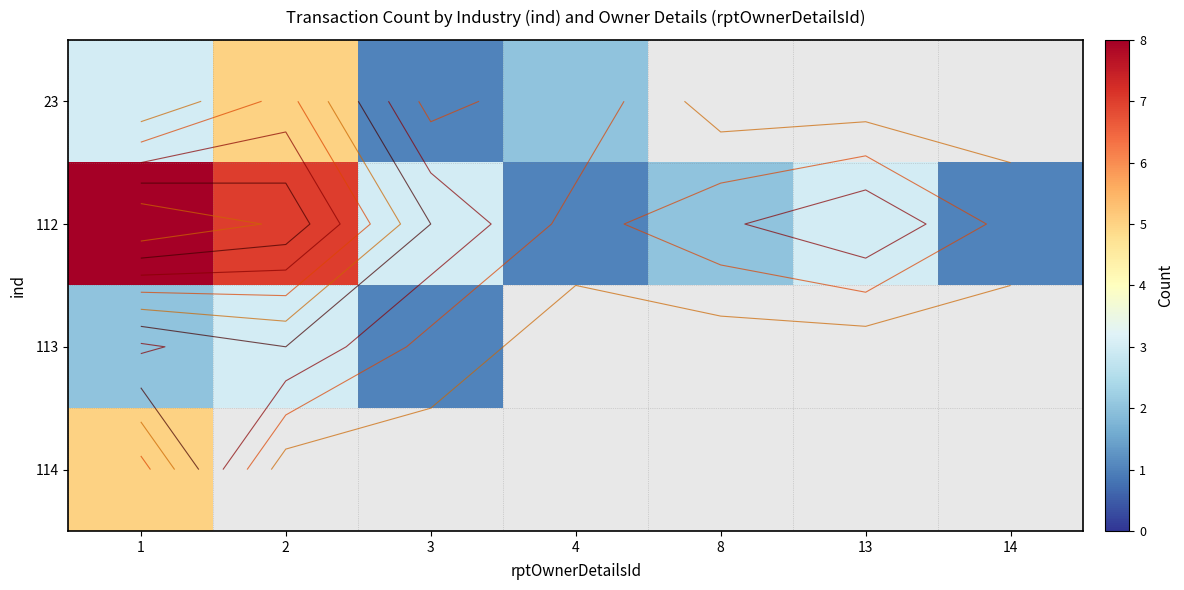

Rank the series by their maximum value, from lowest to highest.

113, 23, 114, 112